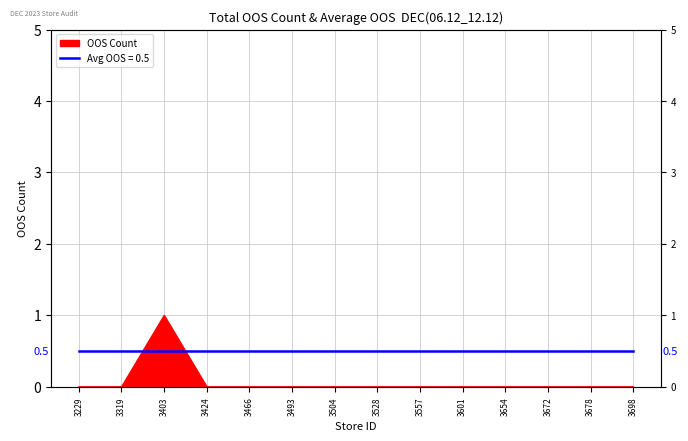

How many lines are shown in the chart?

1